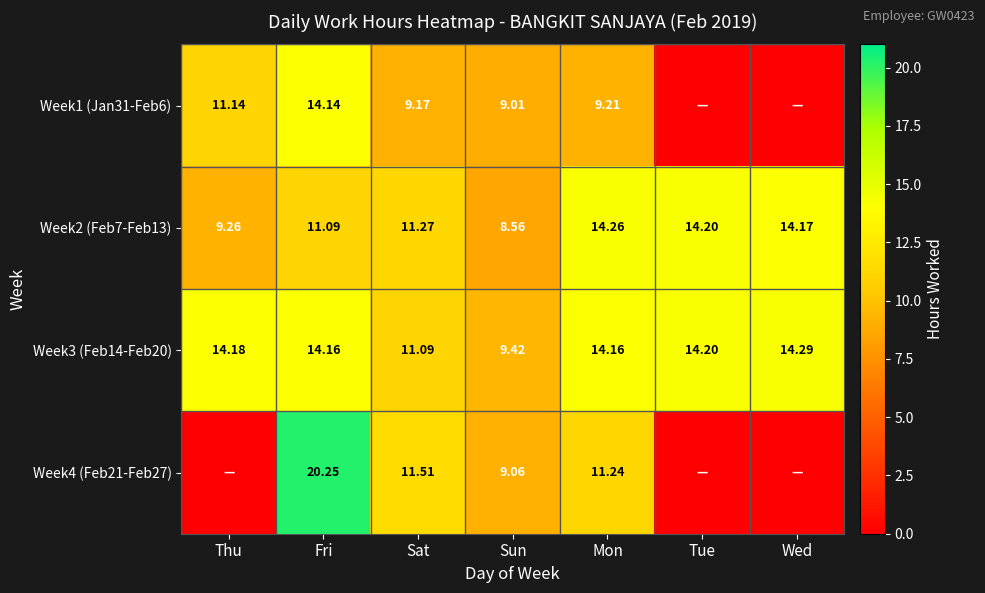

Where does the Week3 (Feb14-Feb20) series first go above 14?

Thu